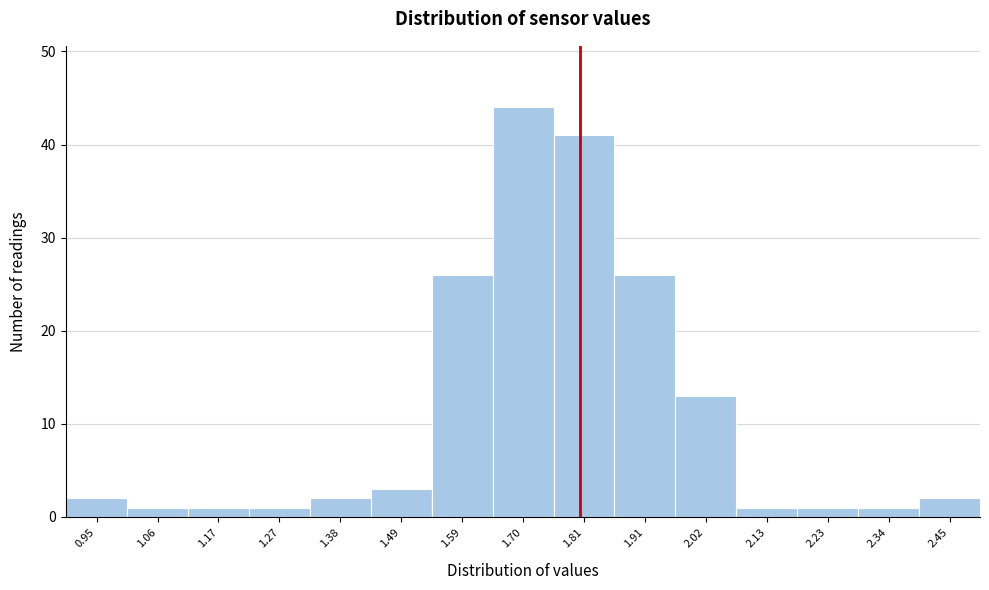

Over which range of the x-axis is the bar tallest?

1.64 to 1.76